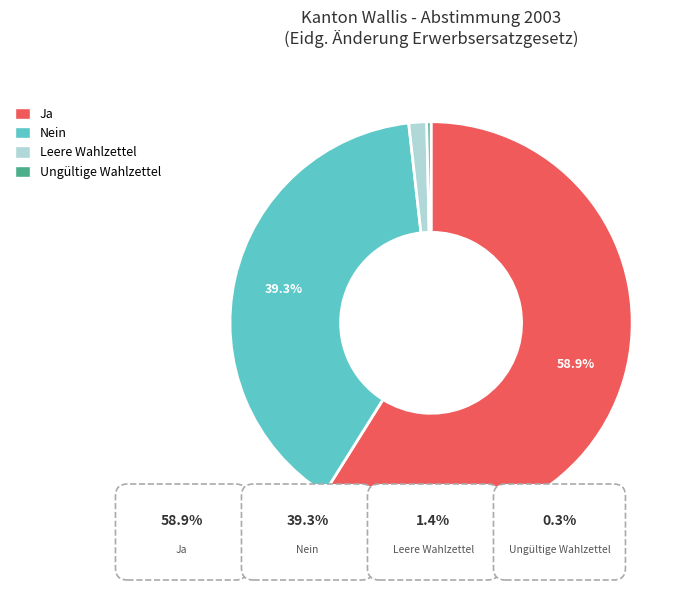

What percentage is the Leere Wahlzettel slice, to the nearest percent?

1%